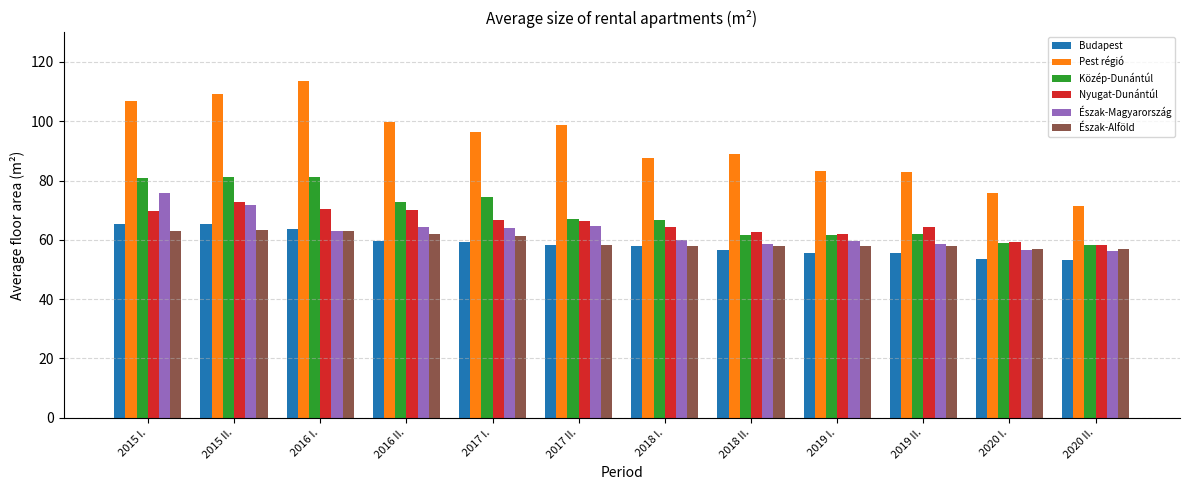

Which series has the widest spread of values?

Pest régió